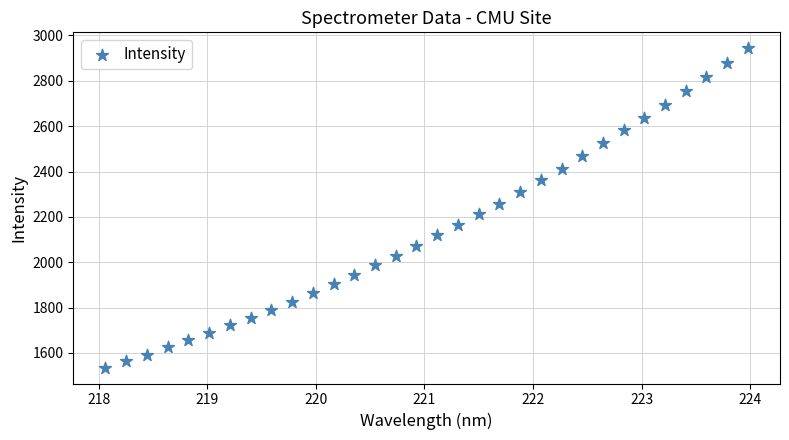

What is the range of X values (max minus min)?

5.9